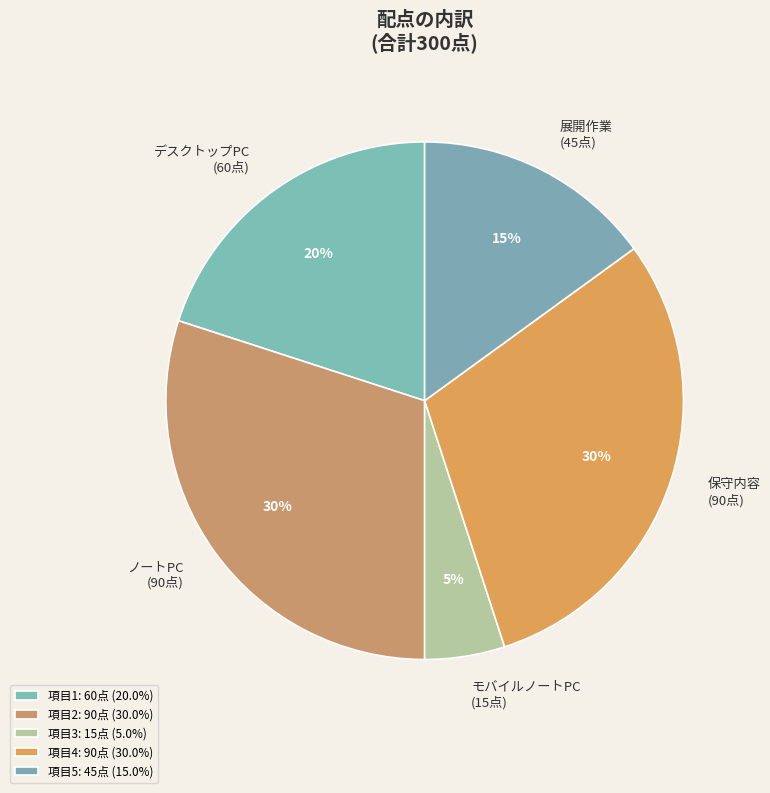

Count the number of slices in the pie.

5